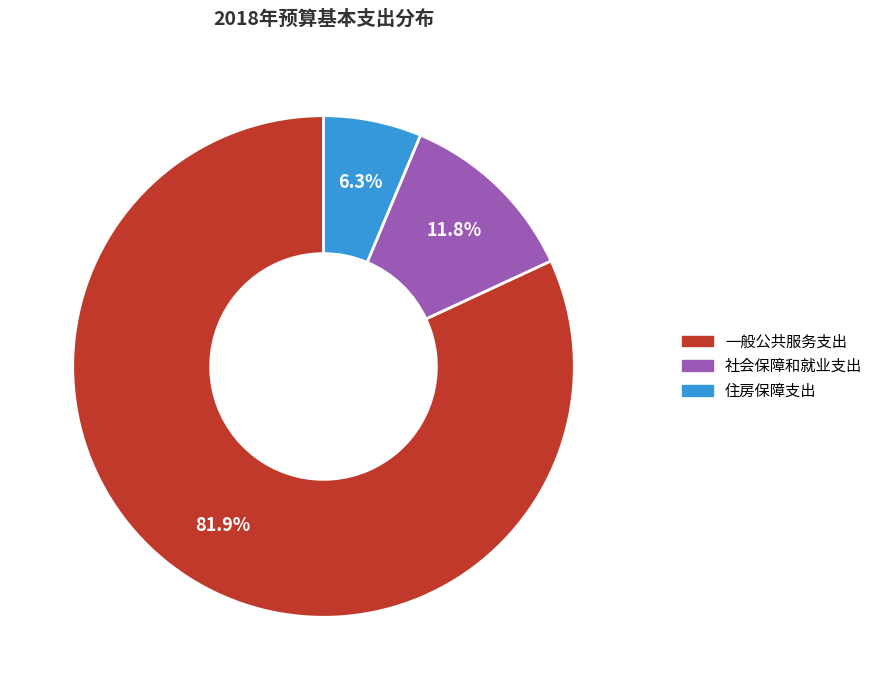

Between 社会保障和就业支出 and 住房保障支出, which is larger?

社会保障和就业支出